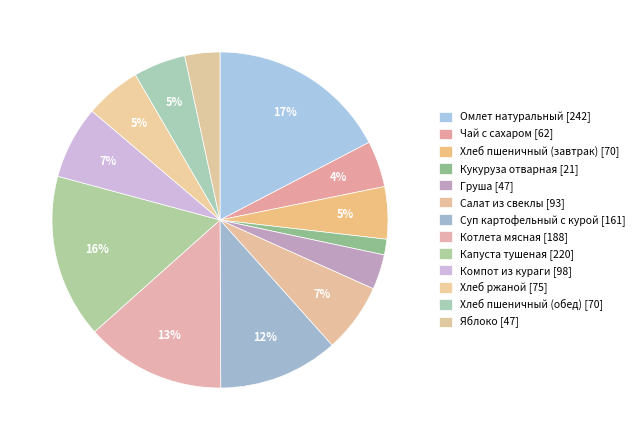

What percentage do Капуста тушеная and Кукуруза отварная together represent?

17.3%